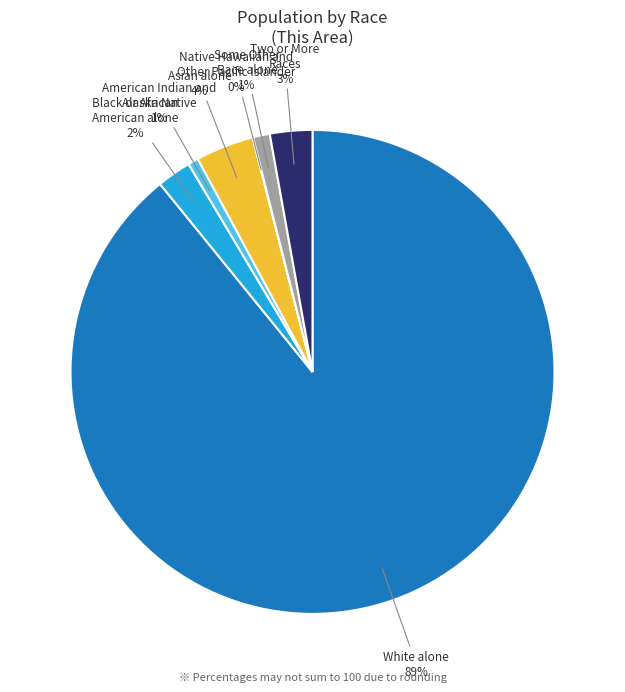

Which slice represents more than half of the pie?

White alone